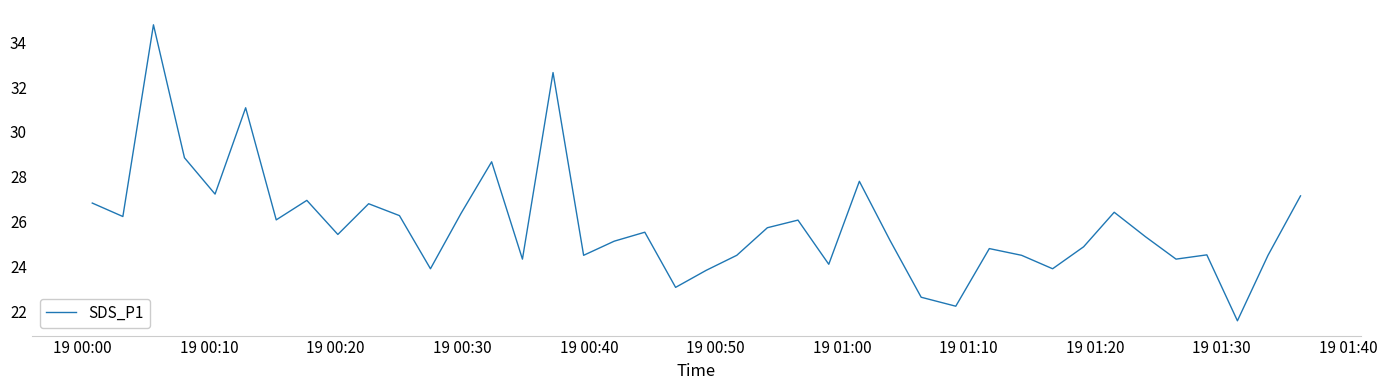

What is the difference between the maximum and minimum values?

13.2